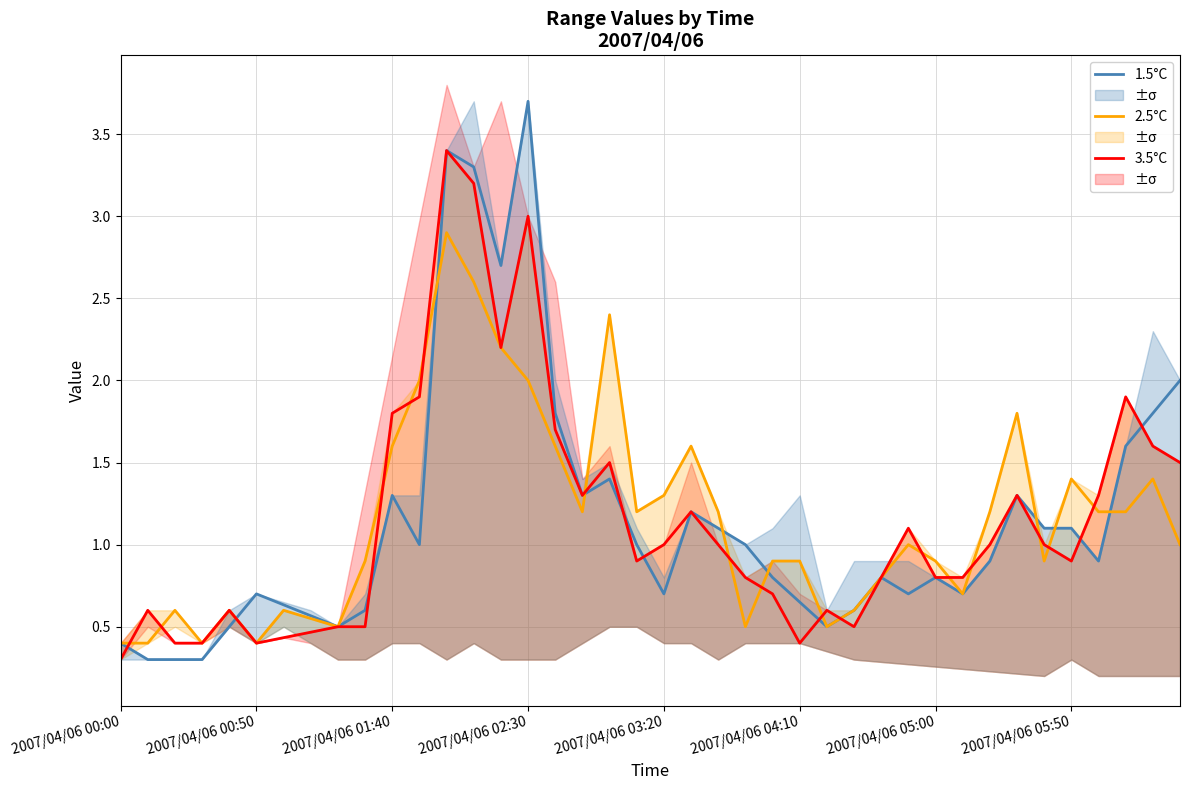

In 1.5°C, how many points are higher than both neighbors (excluding endpoints)?

9